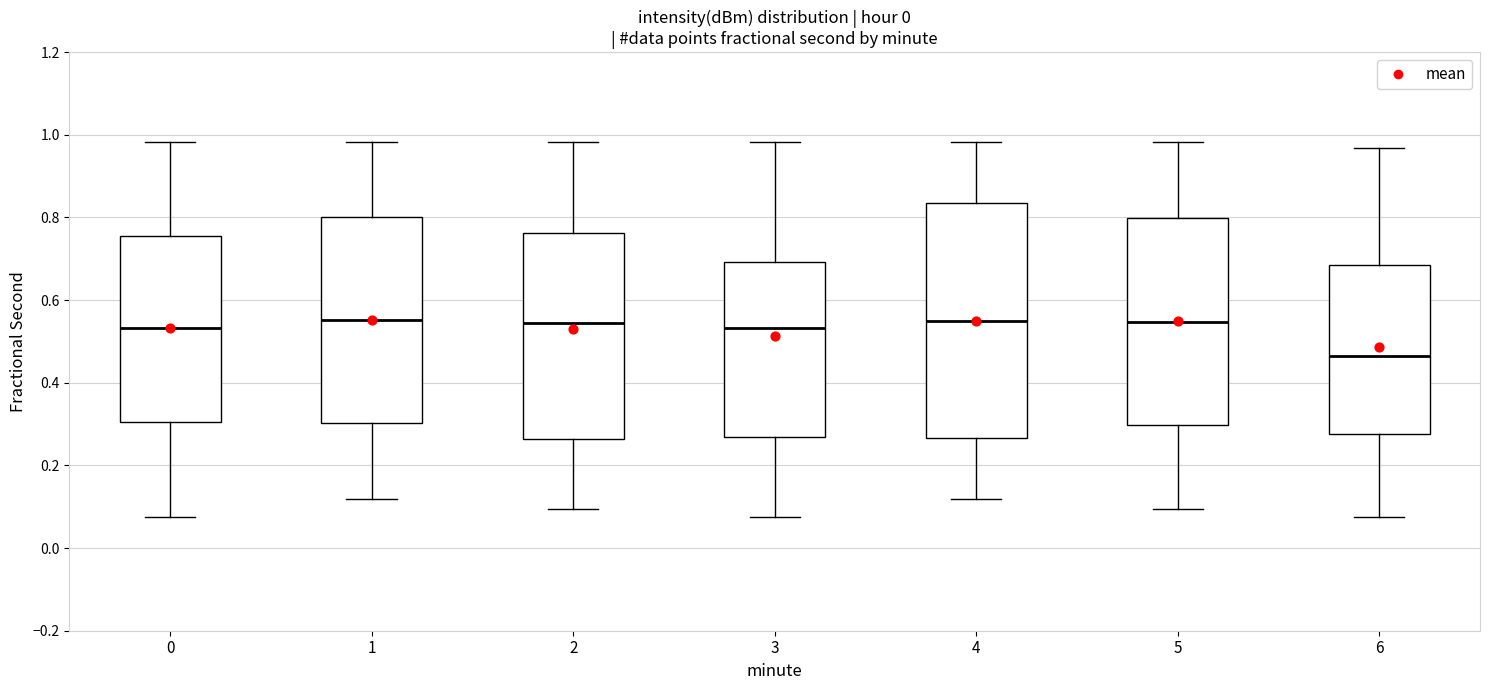

Which box is the tallest, from its lower edge to its upper edge?

4